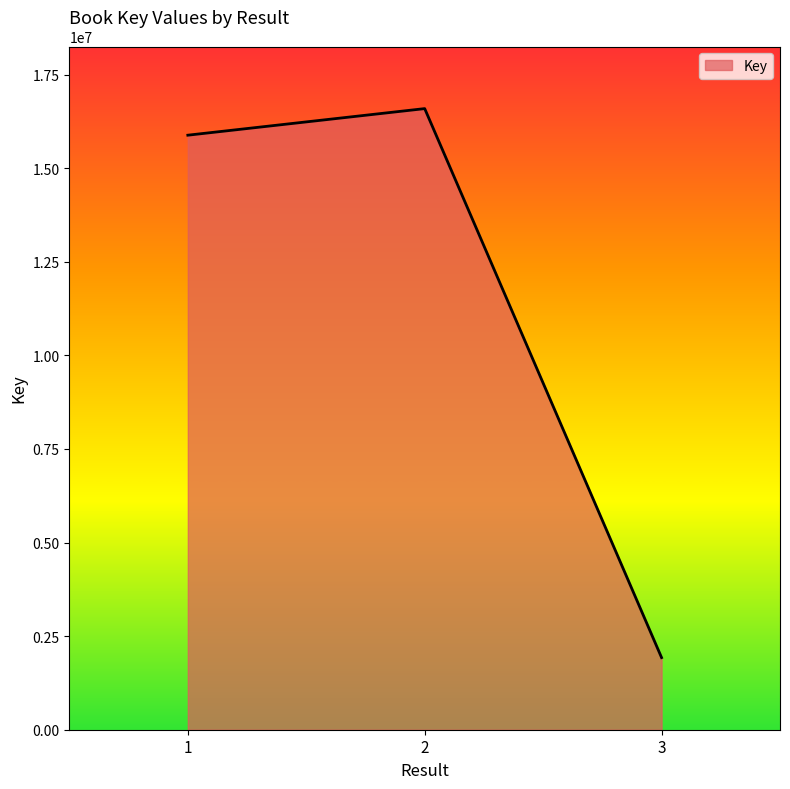

Between 3 and 1, which is larger?

1